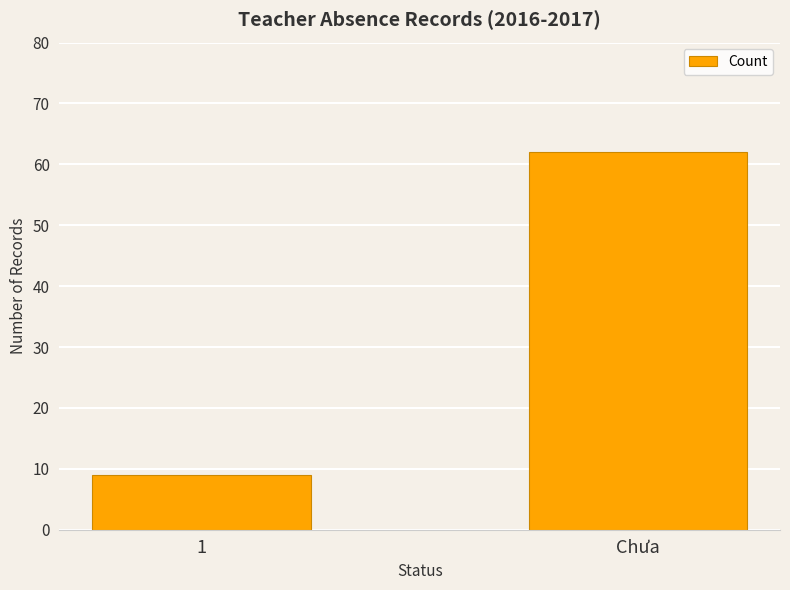

True or false: the data shows 9 at 1.

True